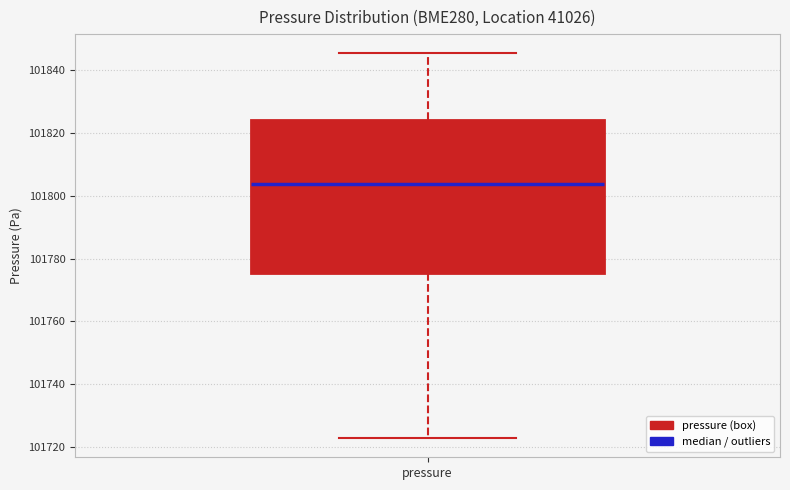

Read this box plot against the y-axis: the position of the median line, the range covered by the box, and the ends of both whiskers. The values are not printed on the chart, so give them approximately, as read against the axis.

median 101804, box 101776 to 101824, whiskers 101722 to 101846